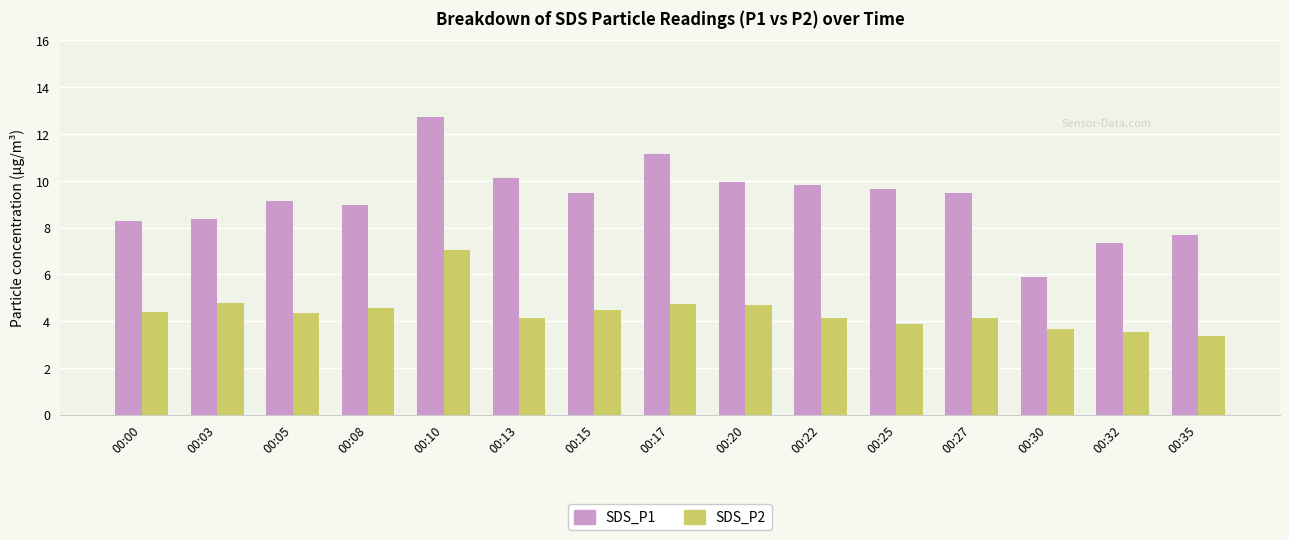

How many categories are shown in the chart?

15